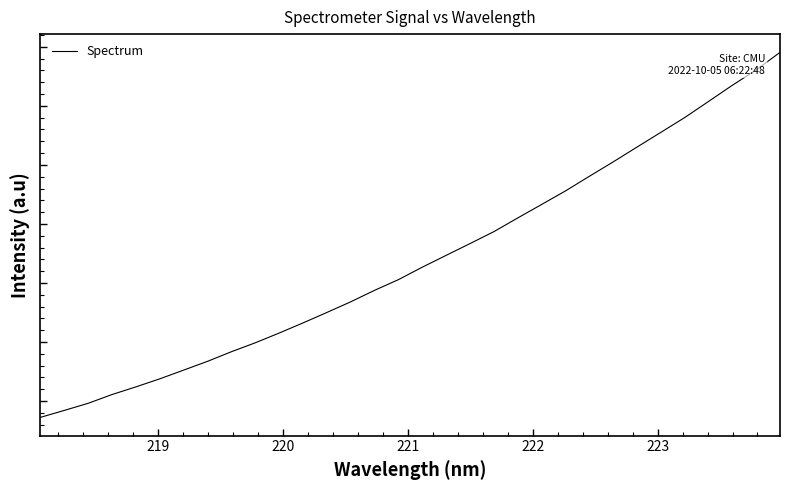

Is this an area chart (filled region under the line)?

No